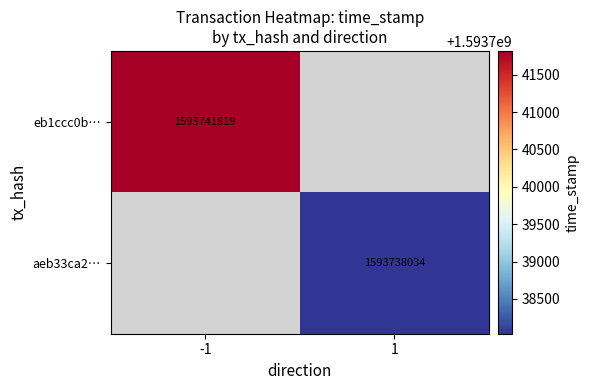

The value of aeb33ca2… at 1 is 1593738034. True or false?

True